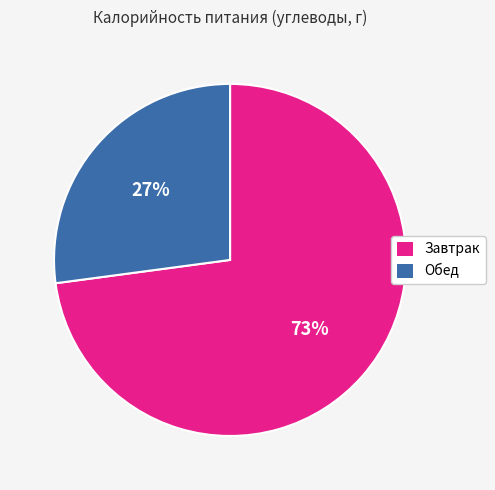

Rank the categories by value from lowest to highest.

Обед, Завтрак